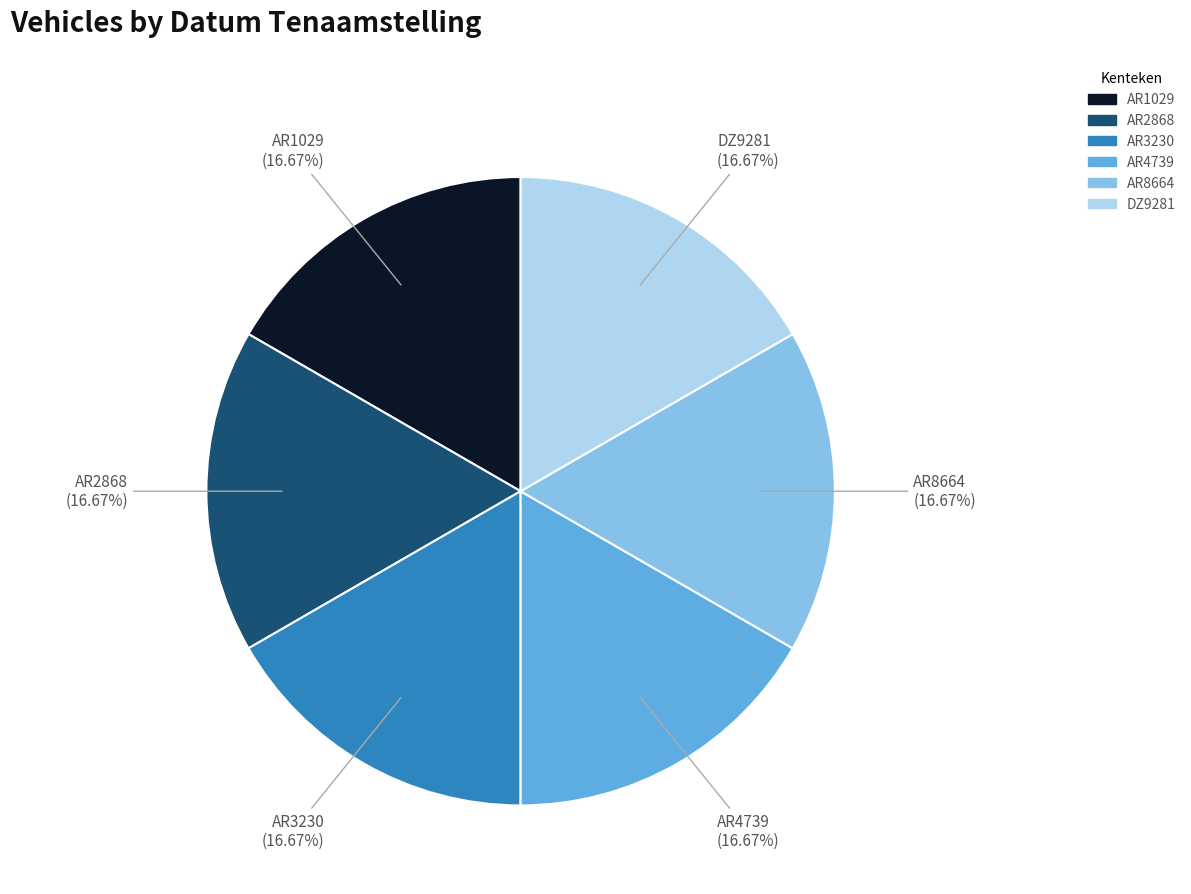

The AR4739 slice represents 9% of the pie. True or false?

False